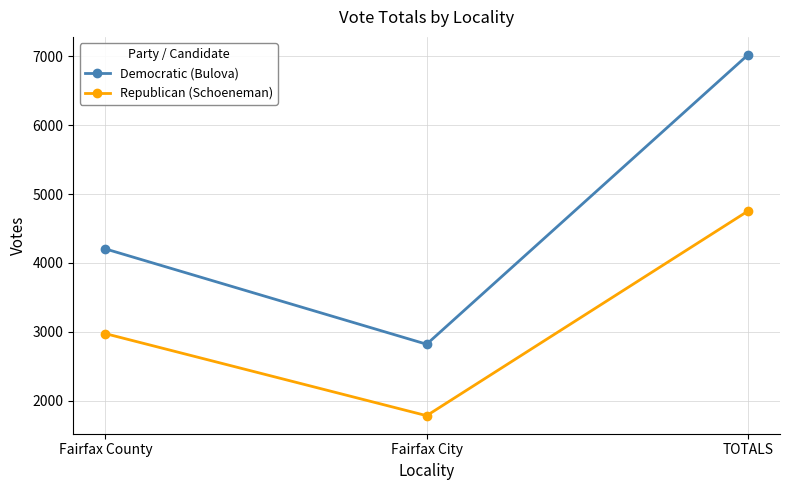

Is it true that Democratic (Bulova) equals 3226 at TOTALS?

False